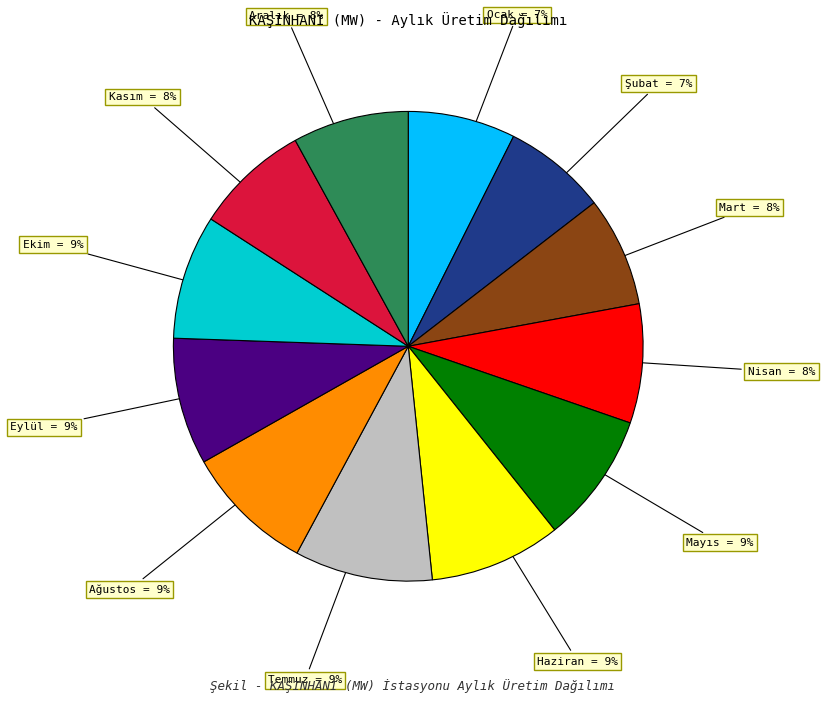

To the nearest percent, what is the difference between the Eylül and Şubat slice percentages?

2%